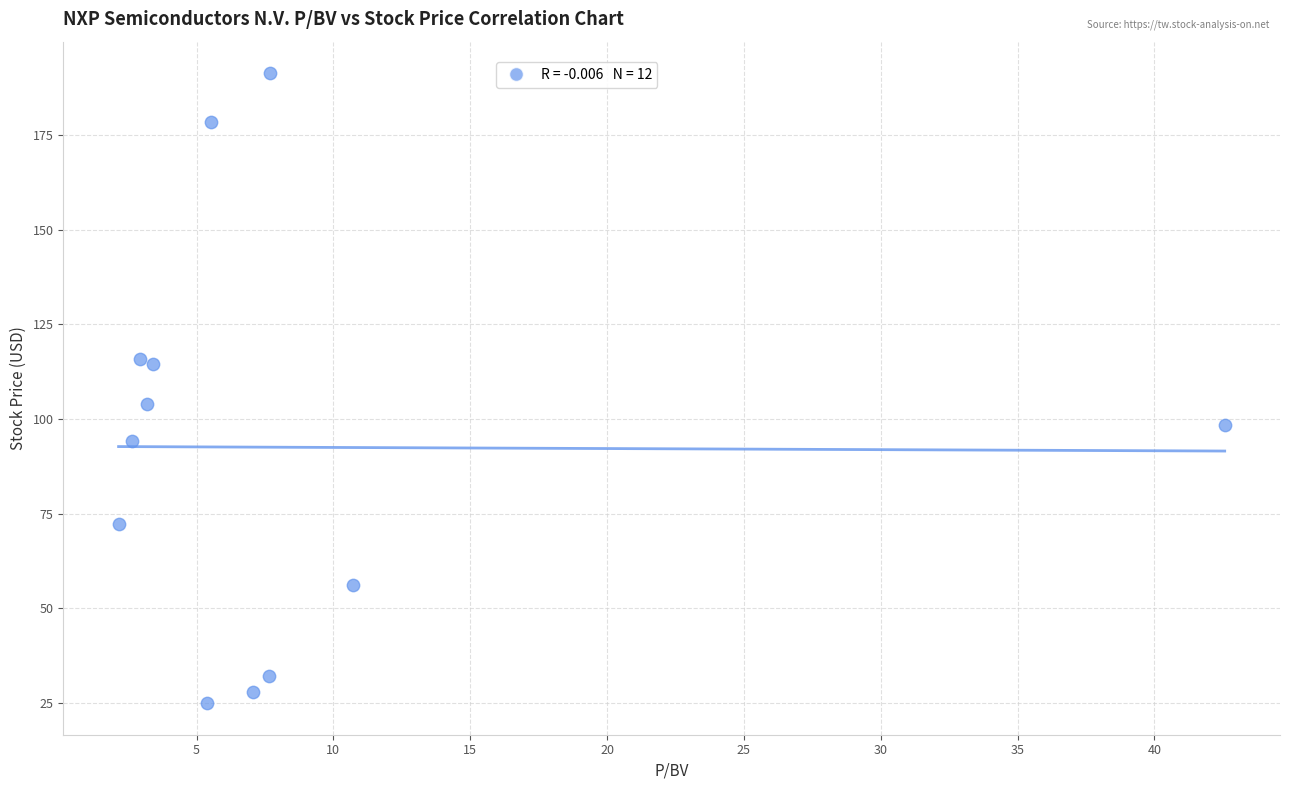

What is the average Y value?

92.5